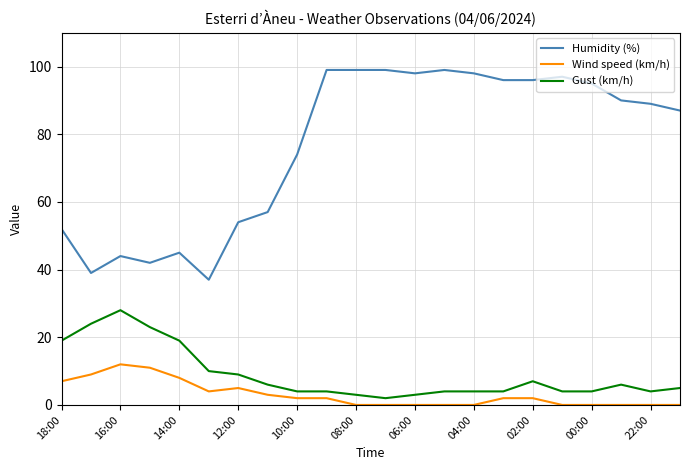

True or false: Humidity (%) and Wind speed (km/h) cross at least once.

False